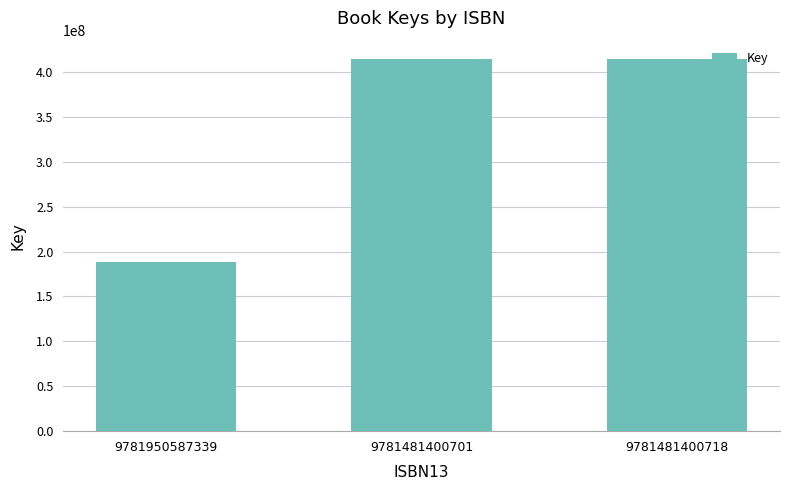

How many values are between 188323521 and 414137928?

3